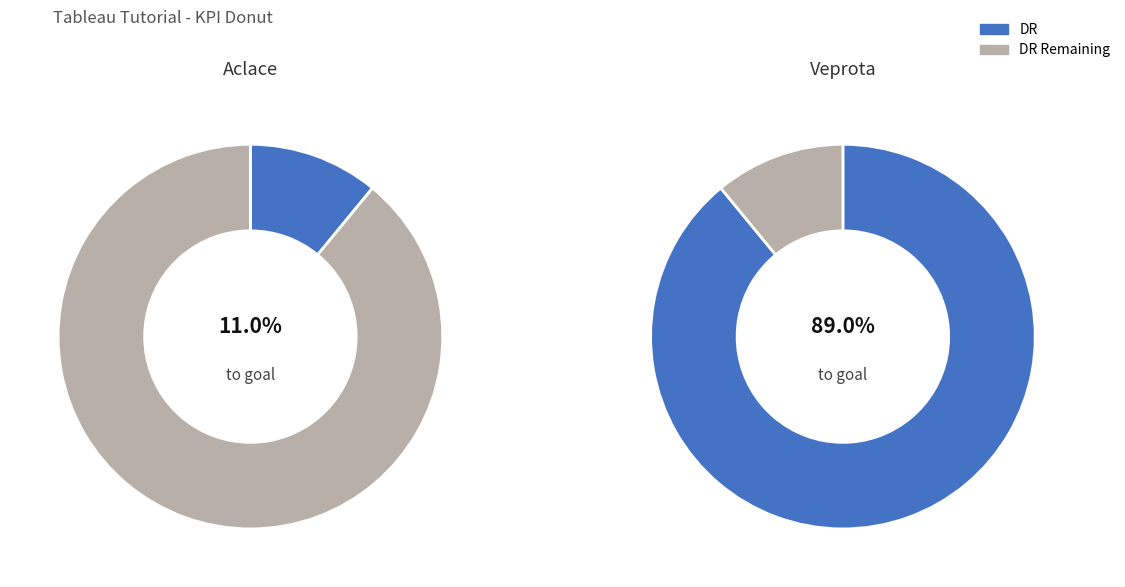

What portion of the pie excludes Veprota?

11.0%